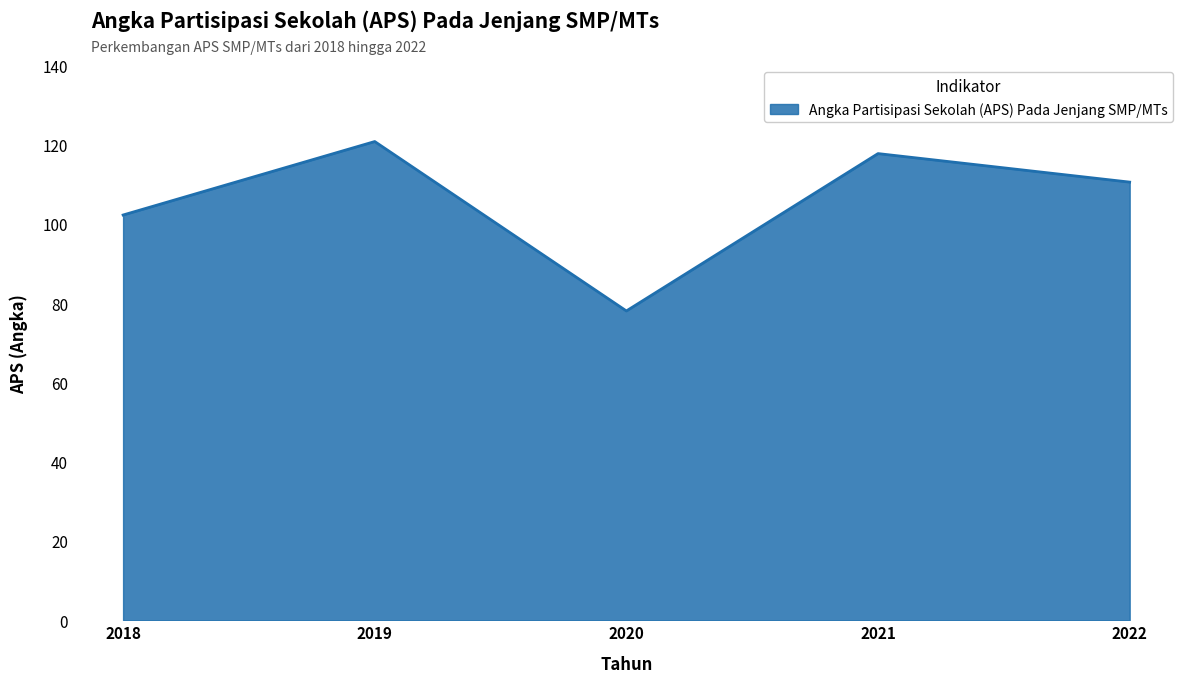

True or false: the data has more than 2 interior local peaks.

False